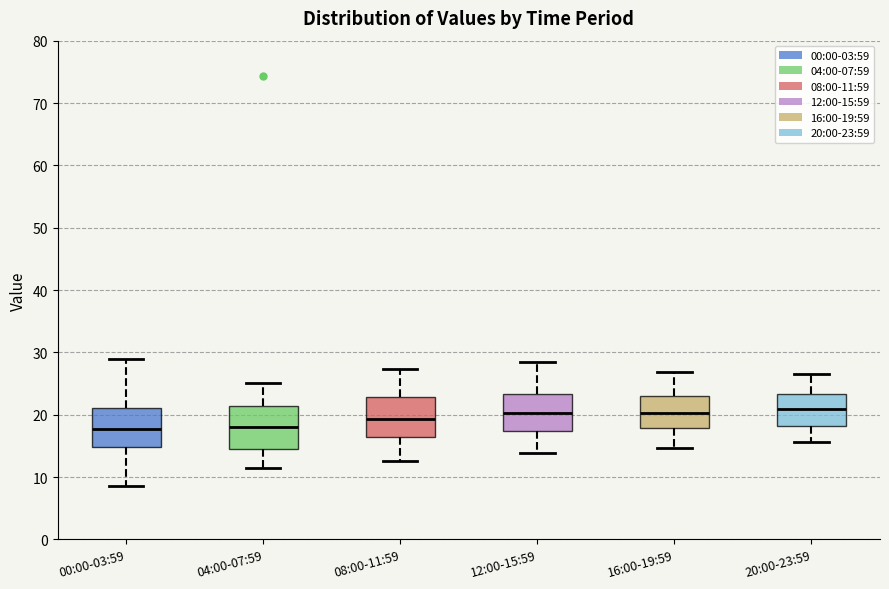

Reading left to right, transcribe this box plot: for each box, give where its median line is, the range the box spans, and where its two whiskers end, as read against the y-axis. The values are not printed on the chart, so give them approximately, as read against the axis.

00:00-03:59: median 18, box 15 to 21, whiskers 9 to 29
04:00-07:59: median 18, box 14 to 21, whiskers 11 to 25
08:00-11:59: median 19, box 16 to 23, whiskers 13 to 27
12:00-15:59: median 20, box 17 to 23, whiskers 14 to 28
16:00-19:59: median 20, box 18 to 23, whiskers 15 to 27
20:00-23:59: median 21, box 18 to 23, whiskers 16 to 27